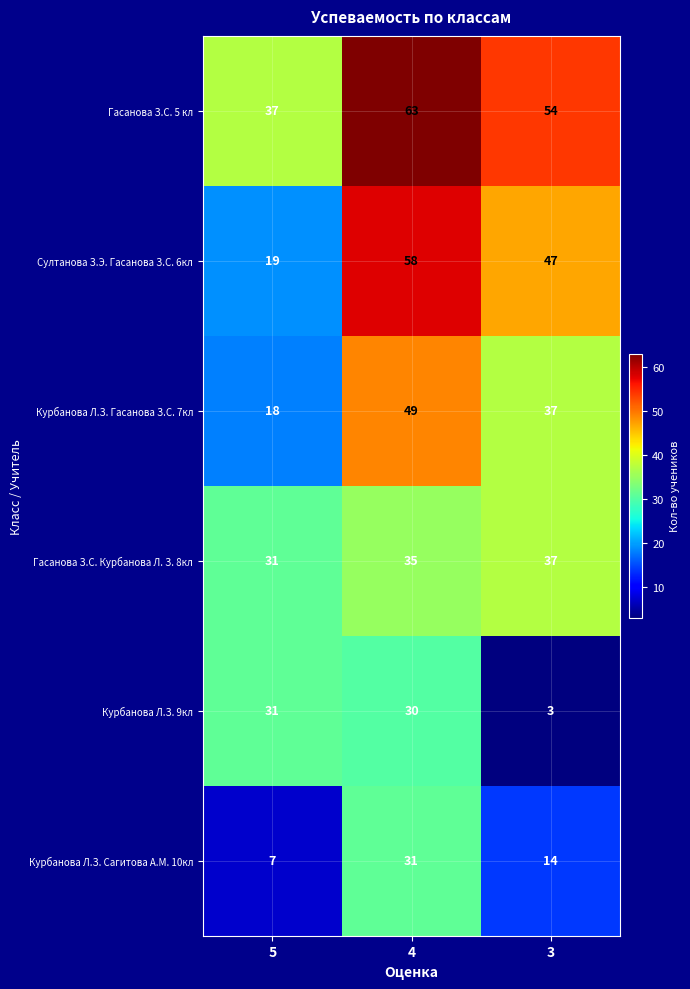

What is the lowest value of the Султанова З.Э. Гасанова З.С. 6кл series?

19